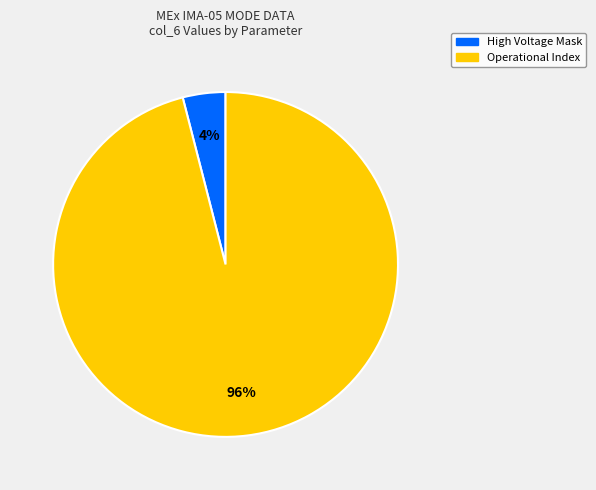

Is there any slice that represents more than half of the pie?

Yes